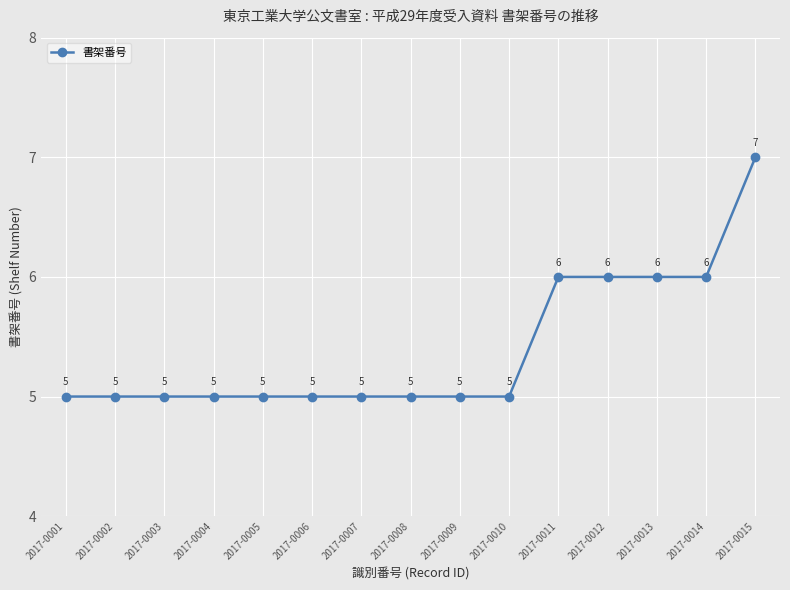

Which category has the highest value across all series?

2017-0015